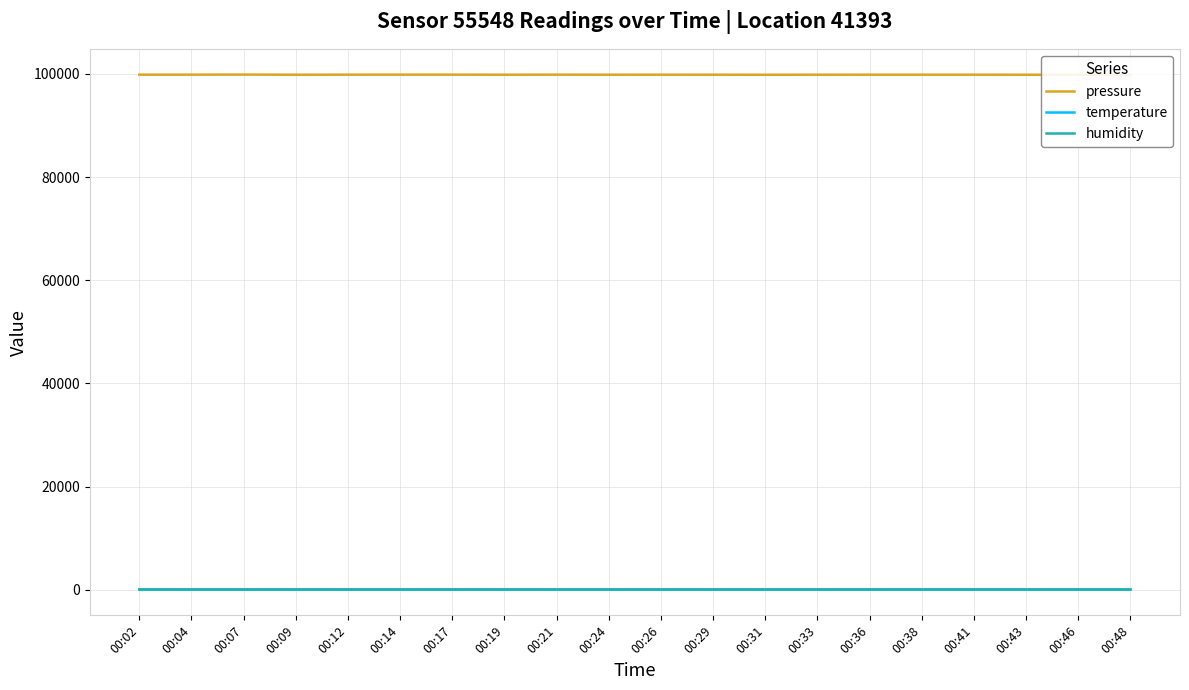

Which label corresponds to the smallest value in the chart?

00:48